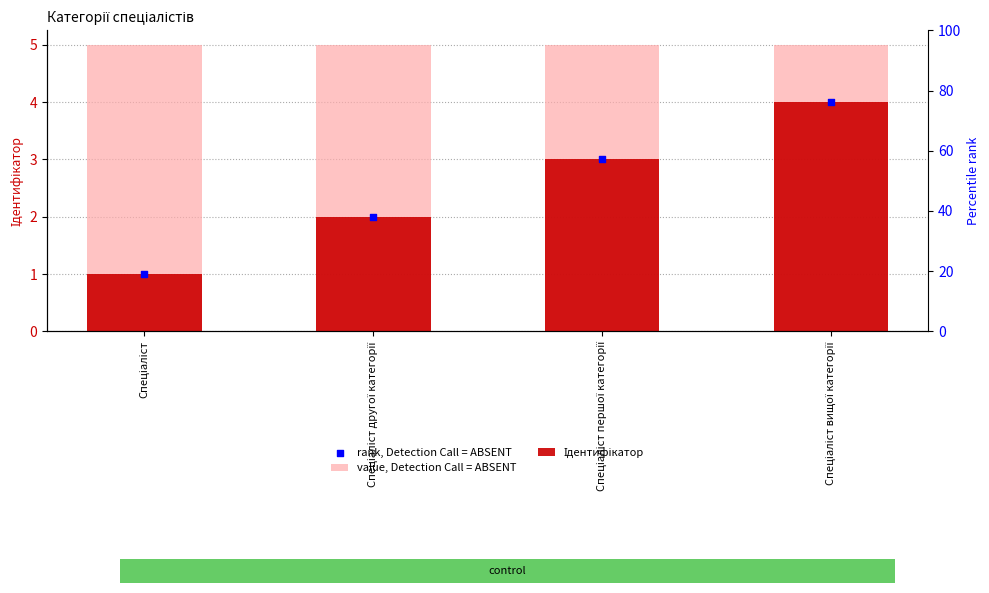

Which series has the largest total across all categories?

value, Detection Call = ABSENT